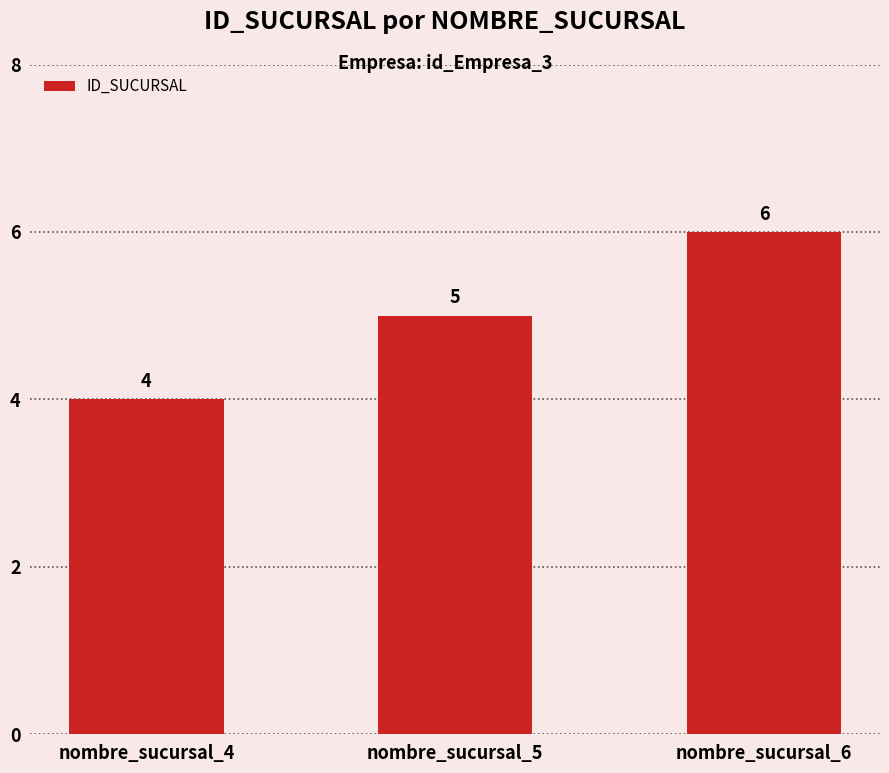

Reading right to left, what are all the values shown in this chart?

nombre_sucursal_6=6	nombre_sucursal_5=5	nombre_sucursal_4=4